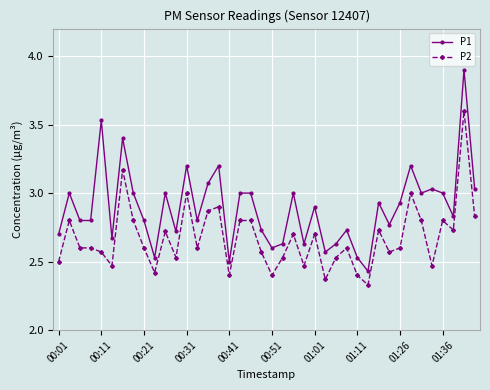

True or false: P2 and P1 intersect in this chart.

False